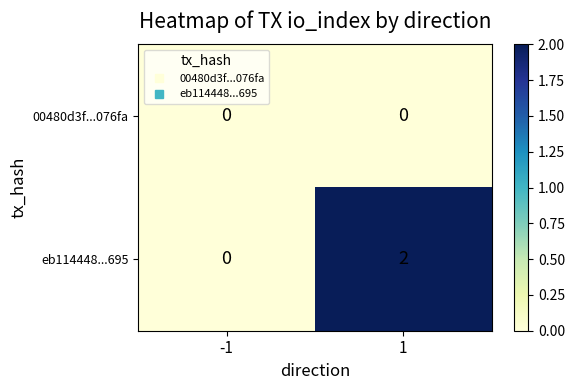

Reading left to right, extract all data points from this chart.

00480d3f...076fa: 0	0
eb114448...695: 0	2